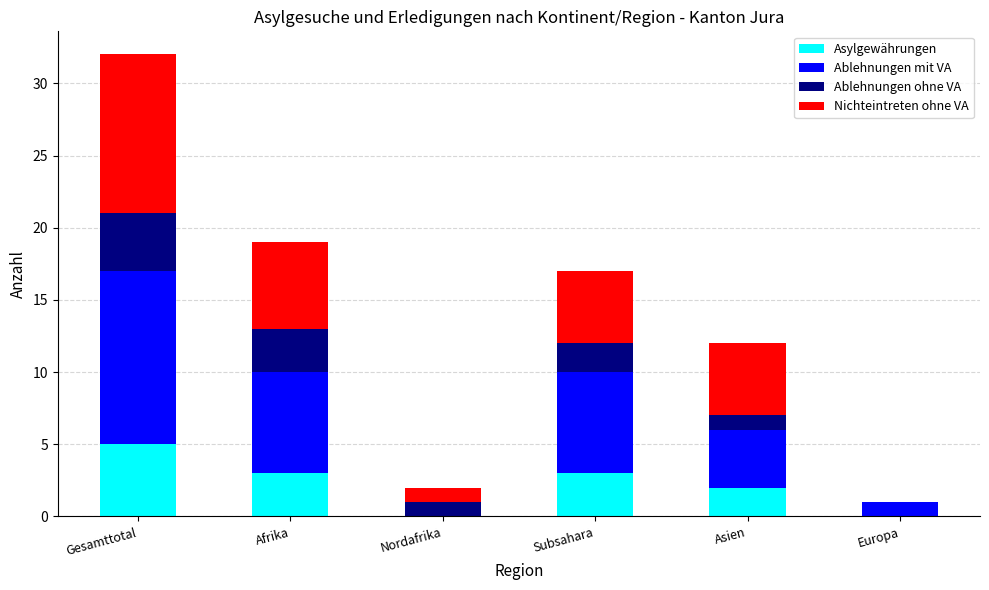

What is the total value across all series at Asien?

12